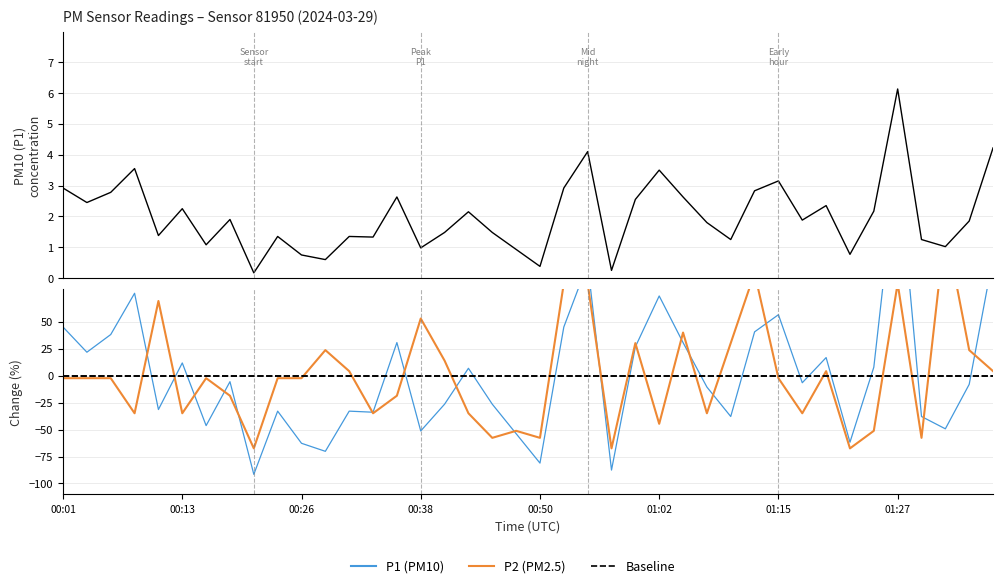

Is it true that P1 change equals -26.5 at 16?

True